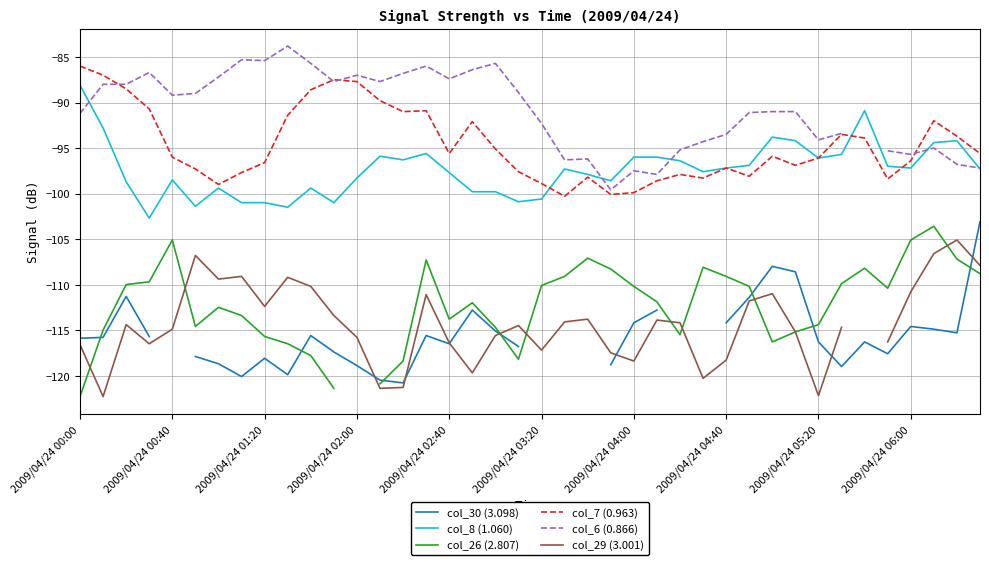

What is the sum of all col_8 (1.060) values?

-3895.1